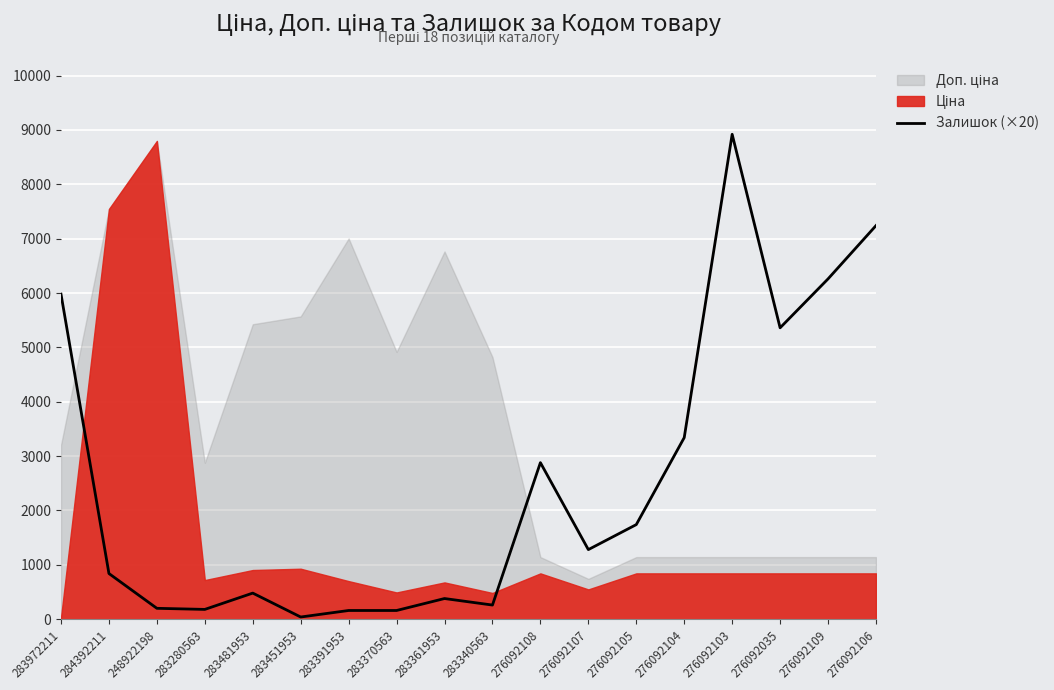

Is it true that the value at 283361953 is 380?

True